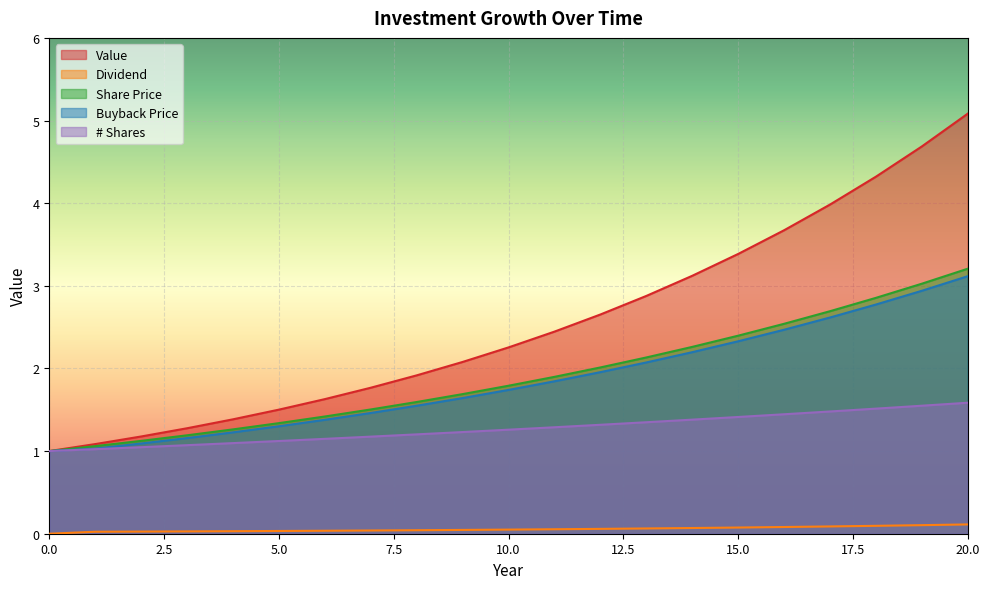

Reading right to left, transcribe all the data shown in this chart.

Value: 20=5.1	19=4.7	18=4.3	17=4.0	16=3.7	15=3.4	14=3.1	13=2.9	12=2.7	11=2.4	10=2.3	9=2.1	8=1.9	7=1.8	6=1.6	5=1.5	4=1.4	3=1.3	2=1.2	1=1.1	0=1.0
Dividend: 20=0.1	19=0.1	18=0.1	17=0.1	16=0.1	15=0.1	14=0.1	13=0.1	12=0.1	11=0.1	10=0.0	9=0.0	8=0.0	7=0.0	6=0.0	5=0.0	4=0.0	3=0.0	2=0.0	1=0.0	0=0.0
Share Price: 20=3.2	19=3.0	18=2.9	17=2.7	16=2.5	15=2.4	14=2.3	13=2.1	12=2.0	11=1.9	10=1.8	9=1.7	8=1.6	7=1.5	6=1.4	5=1.3	4=1.3	3=1.2	2=1.1	1=1.1	0=1.0
Buyback Price: 20=3.1	19=2.9	18=2.8	17=2.6	16=2.5	15=2.3	14=2.2	13=2.1	12=2.0	11=1.8	10=1.7	9=1.6	8=1.5	7=1.5	6=1.4	5=1.3	4=1.2	3=1.2	2=1.1	1=1.0	0=1.0
# Shares: 20=1.6	19=1.5	18=1.5	17=1.5	16=1.4	15=1.4	14=1.4	13=1.3	12=1.3	11=1.3	10=1.3	9=1.2	8=1.2	7=1.2	6=1.1	5=1.1	4=1.1	3=1.1	2=1.0	1=1.0	0=1.0